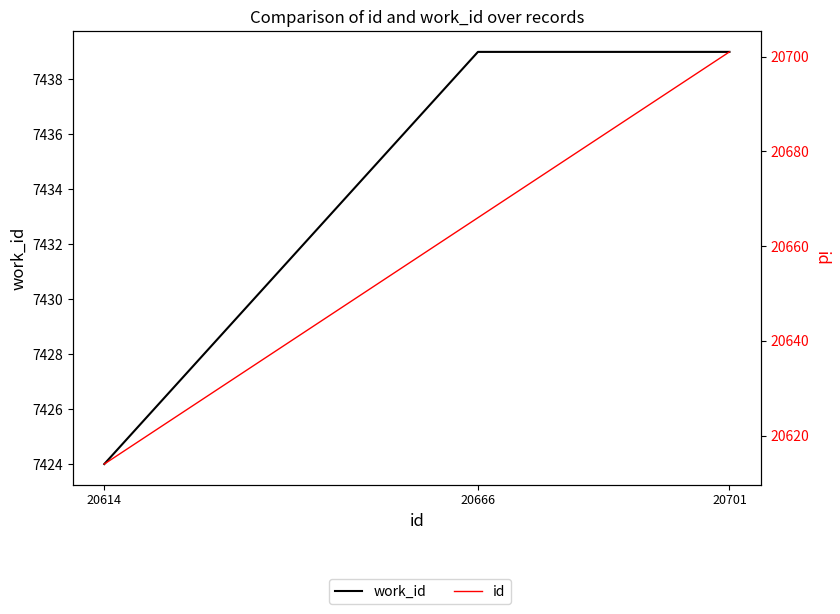

How many lines are shown in the chart?

2